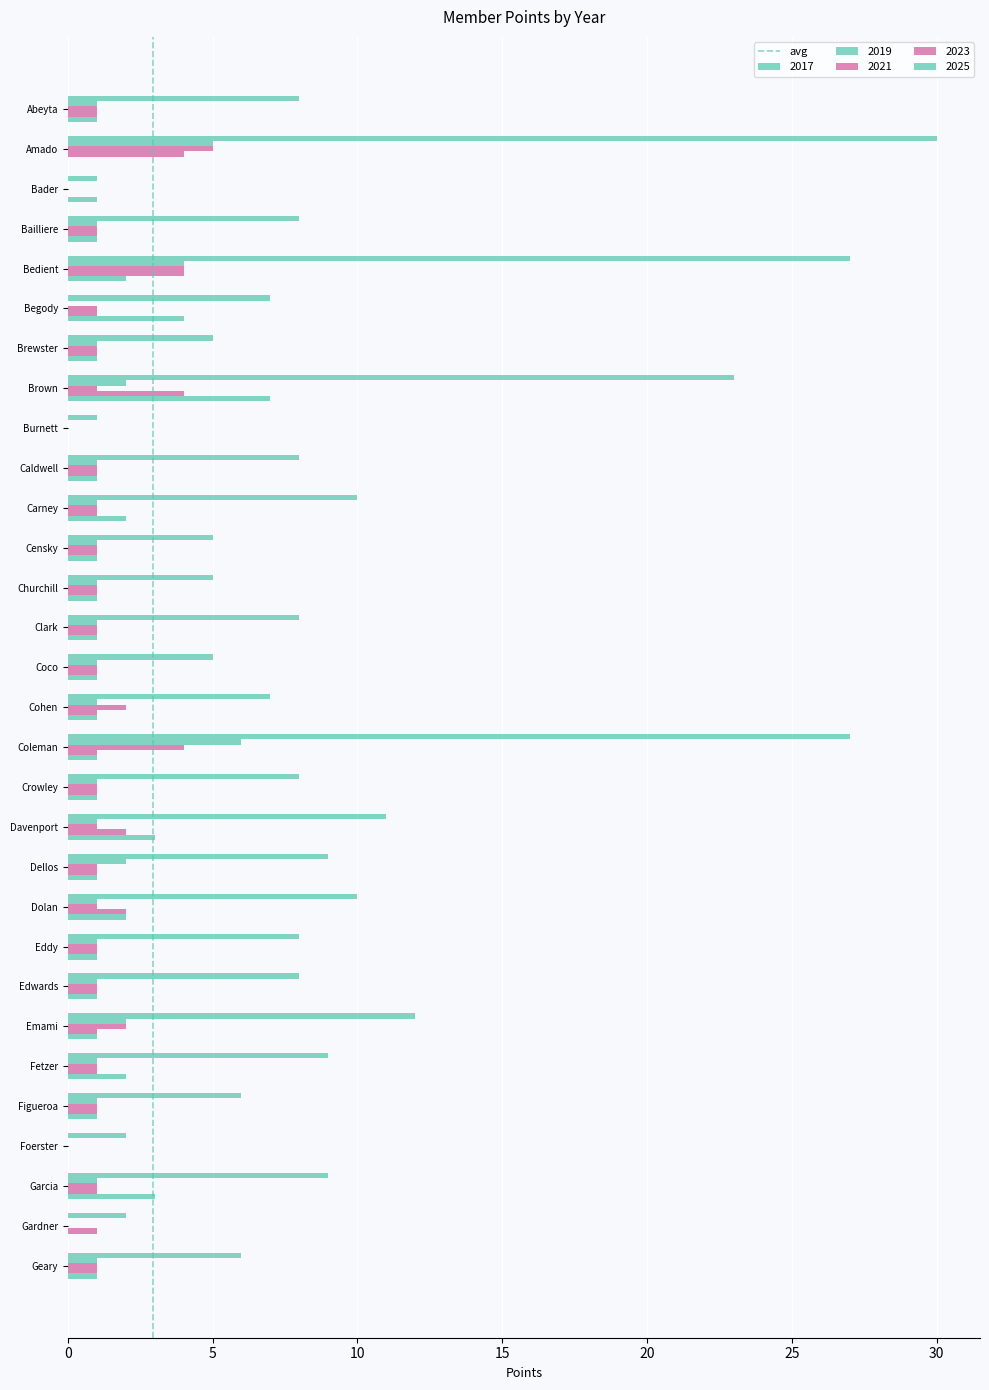

How many categories are shown in the chart?

30